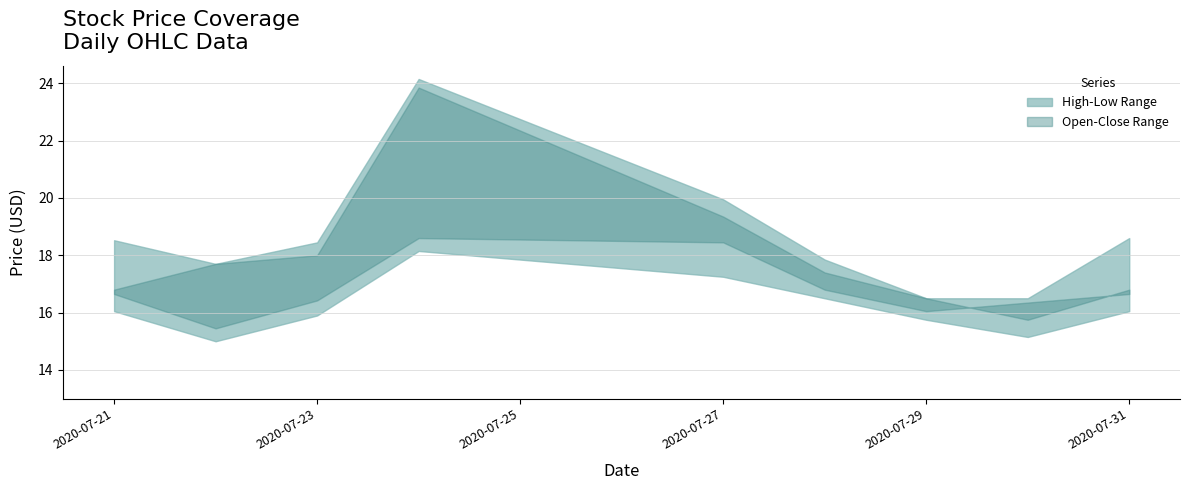

Reading left to right, transcribe all the data shown in this chart.

High: 2020-07-21=18.5	2020-07-22=17.7	2020-07-23=18.4	2020-07-24=24.1	2020-07-27=19.9	2020-07-28=17.8	2020-07-29=16.5	2020-07-30=16.5	2020-07-31=18.6
Low: 2020-07-21=16.0	2020-07-22=15.0	2020-07-23=15.9	2020-07-24=18.1	2020-07-27=17.2	2020-07-28=16.5	2020-07-29=15.7	2020-07-30=15.1	2020-07-31=16.0
Open: 2020-07-21=16.8	2020-07-22=17.7	2020-07-23=18.0	2020-07-24=23.8	2020-07-27=19.3	2020-07-28=17.4	2020-07-29=16.5	2020-07-30=15.7	2020-07-31=16.8
Close: 2020-07-21=16.6	2020-07-22=15.4	2020-07-23=16.4	2020-07-24=18.6	2020-07-27=18.4	2020-07-28=16.8	2020-07-29=16.0	2020-07-30=16.3	2020-07-31=16.6